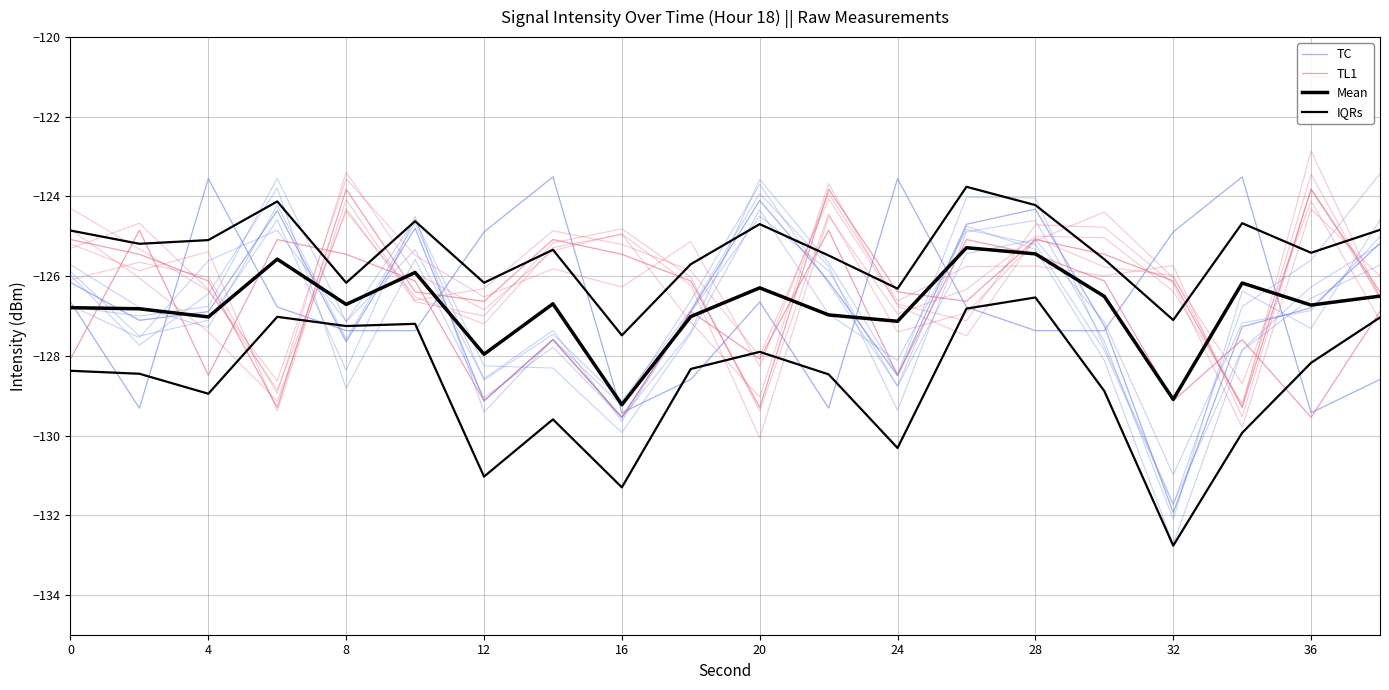

Which series has the largest total across all categories?

IQRs